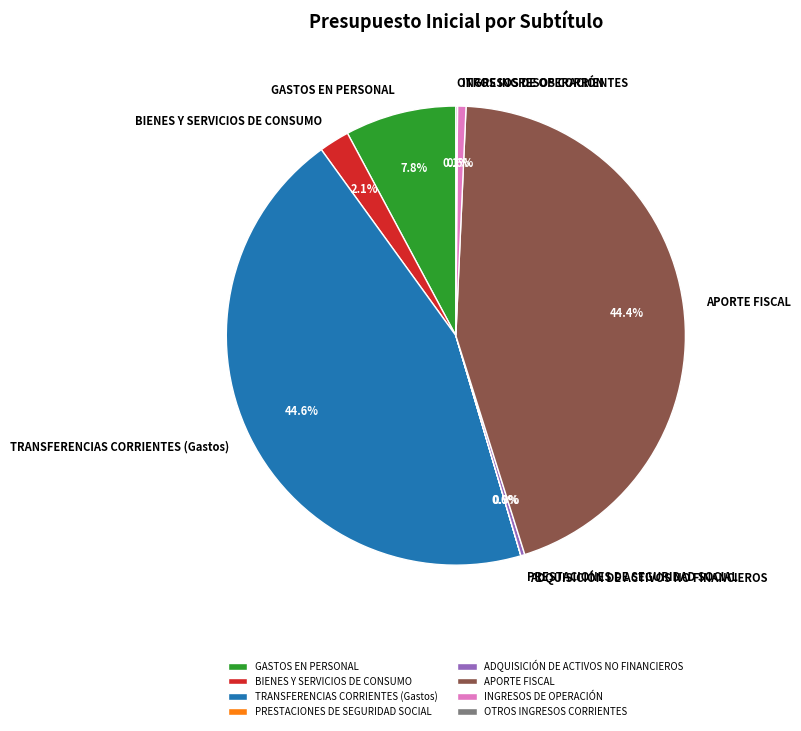

To the nearest percent, what is the combined percentage of ADQUISICIÓN DE ACTIVOS NO FINANCIEROS and BIENES Y SERVICIOS DE CONSUMO?

2%